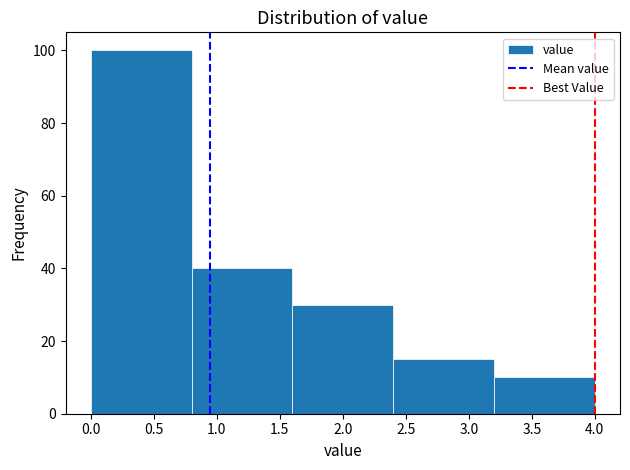

Over which range of the x-axis is the bar tallest?

0.0 to 0.8